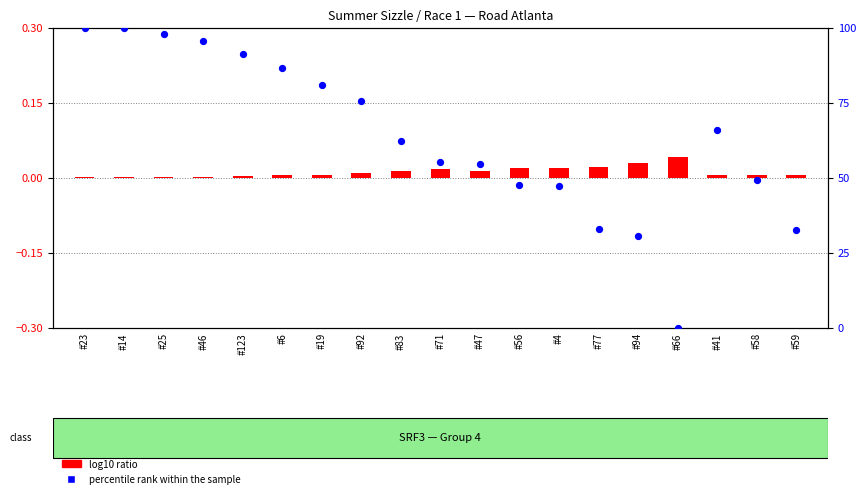

Which series reaches the minimum Y coordinate?

percentile rank within the sample